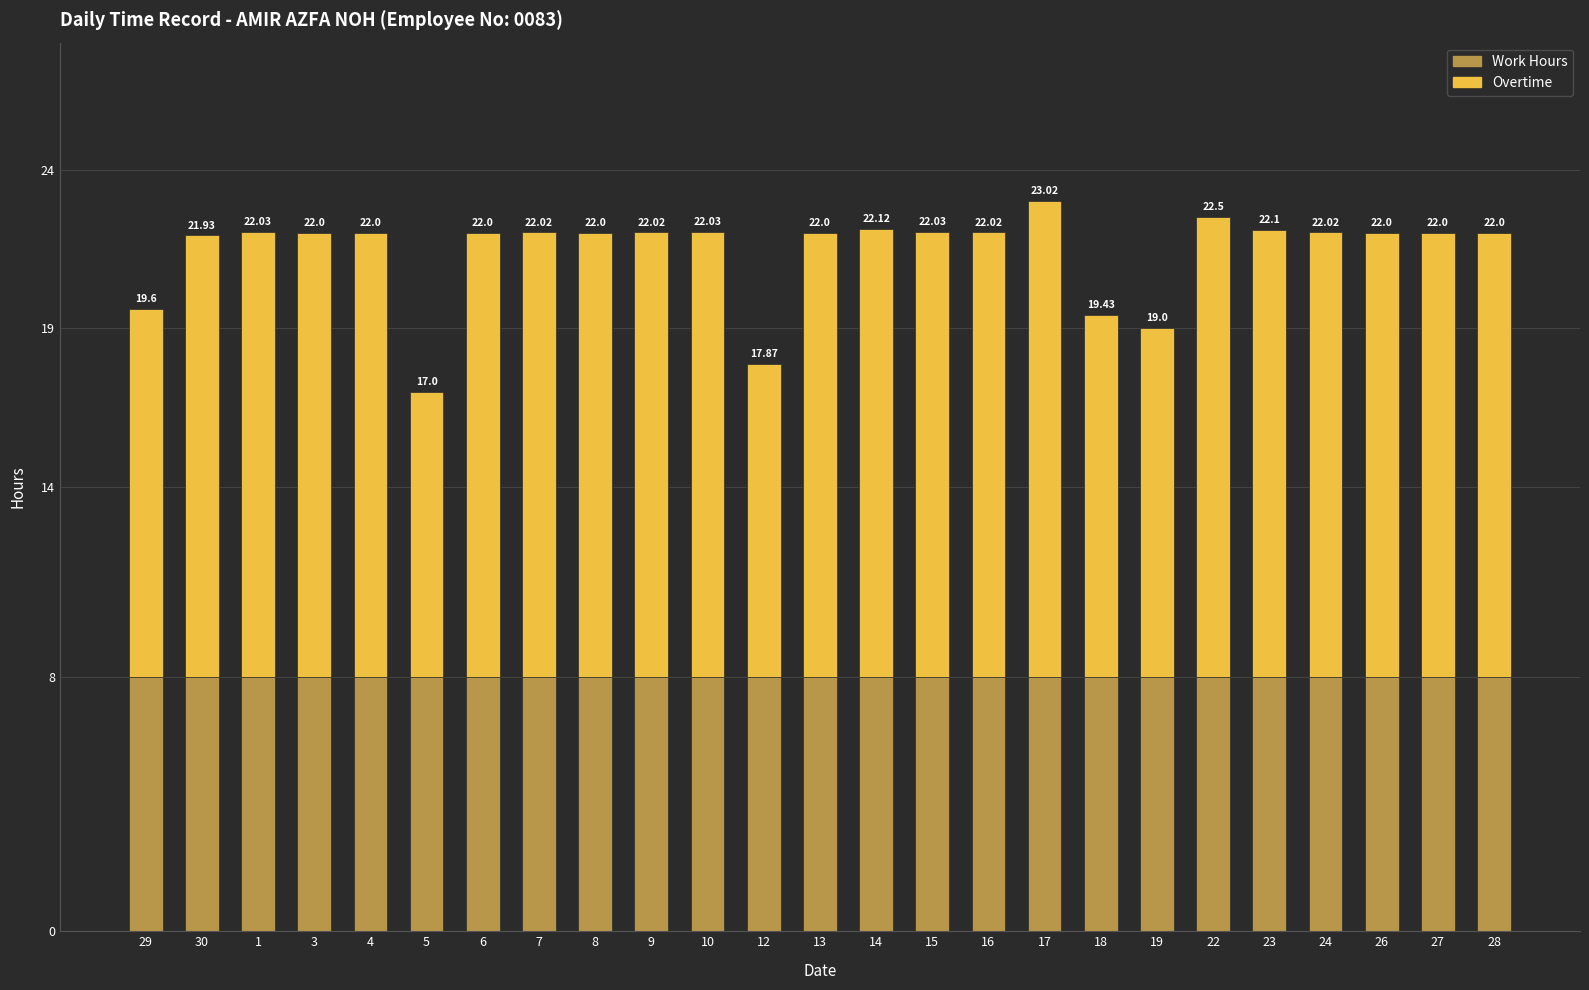

What are all the series names shown in the legend?

Work Hours, Overtime